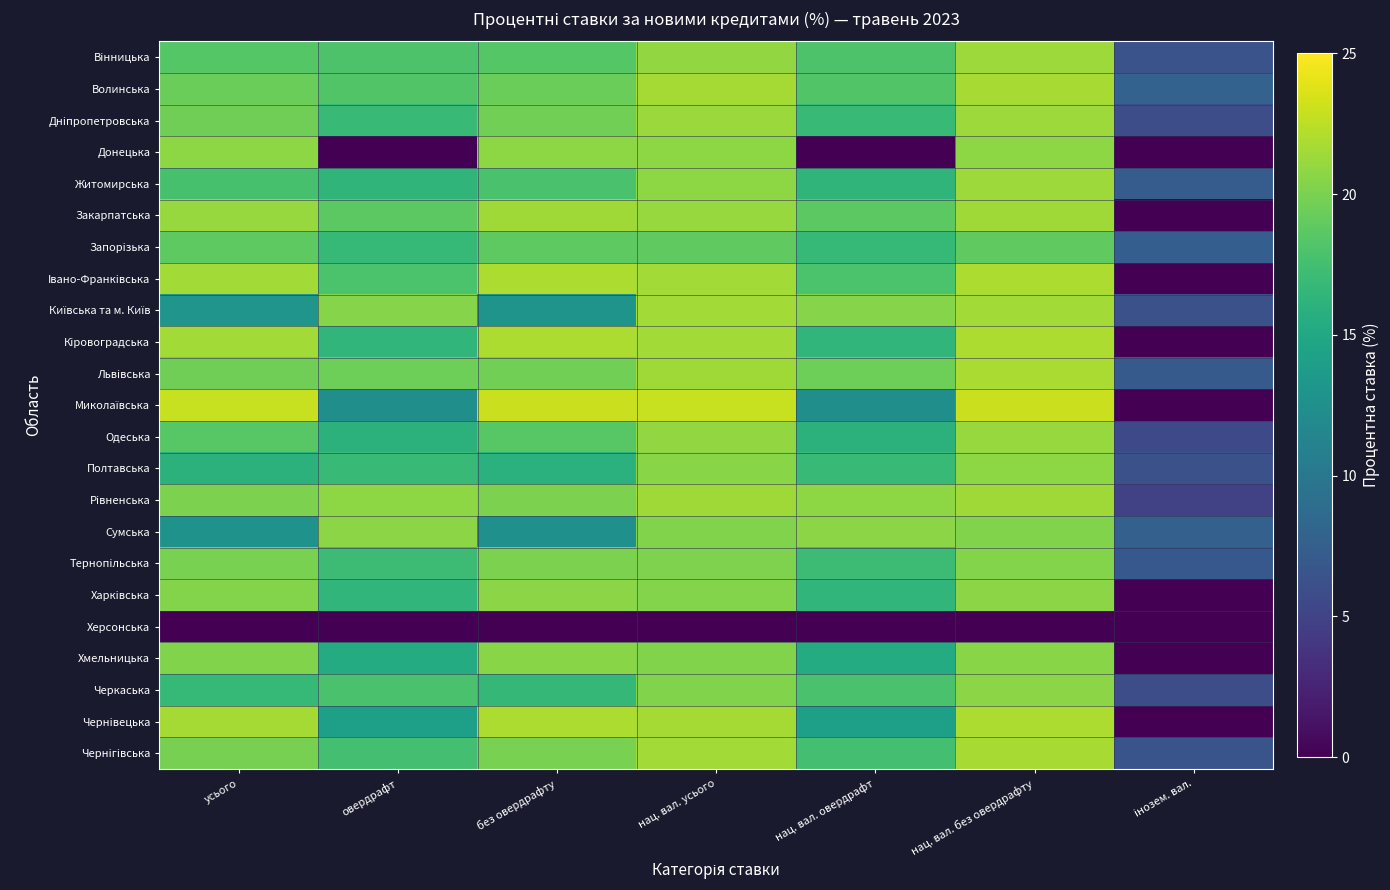

At which category is the sum across all series the highest?

нац. вал. без овердрафту